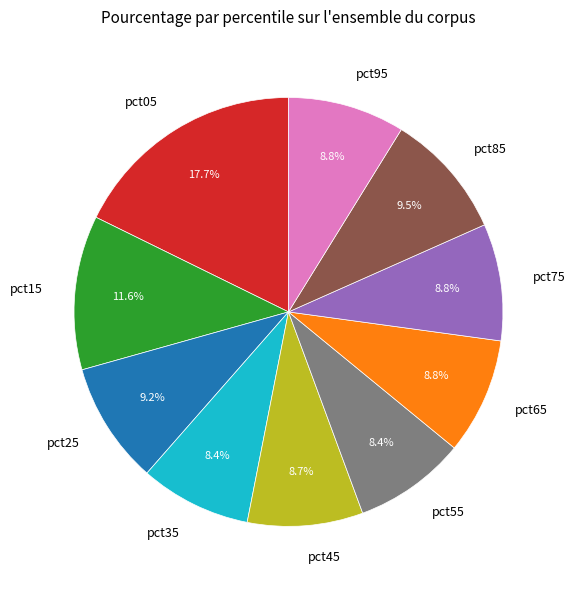

To the nearest percent, what portion does pct35 represent?

8%